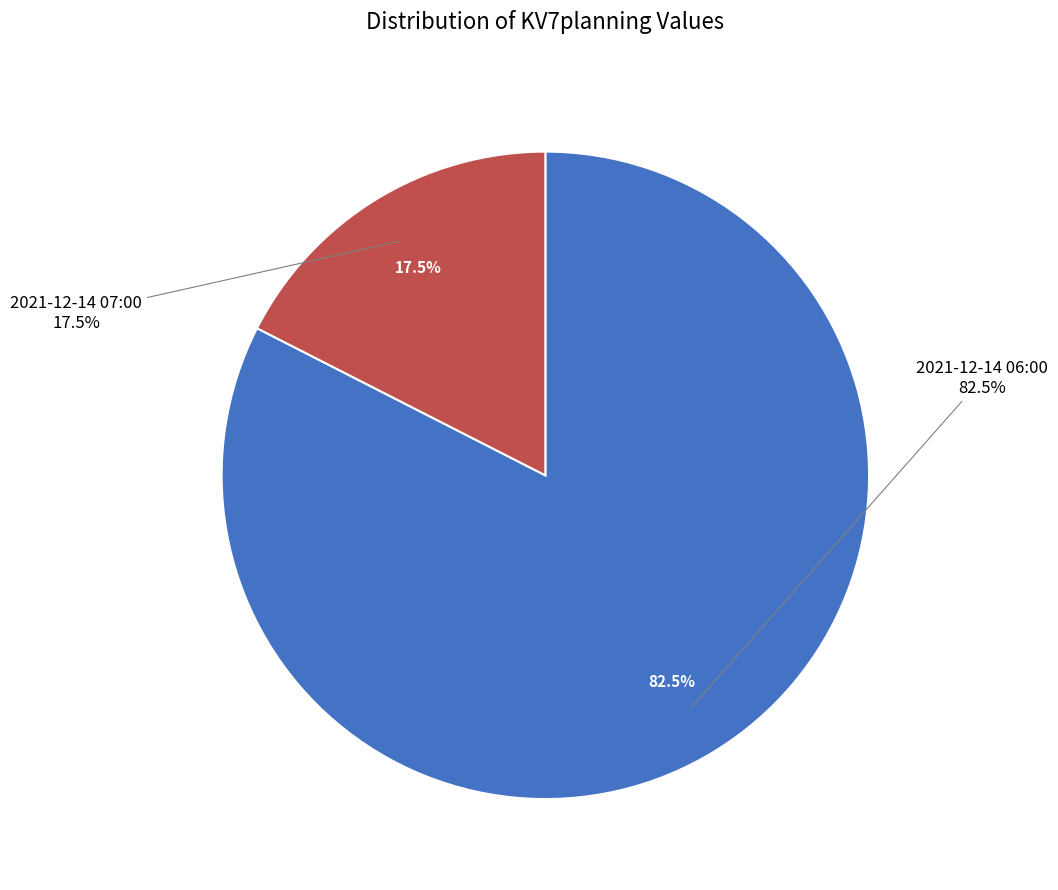

What percentage is the 2021-12-14 07:00 slice, to the nearest percent?

17%